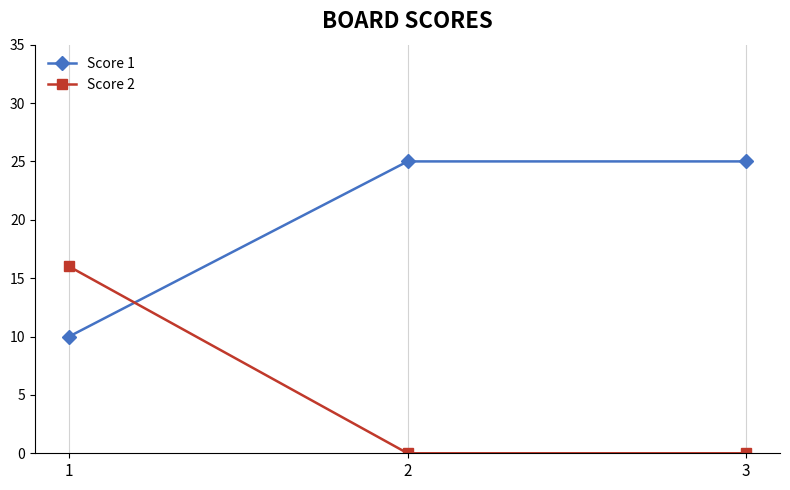

Which series has the largest total across all categories?

Score 1